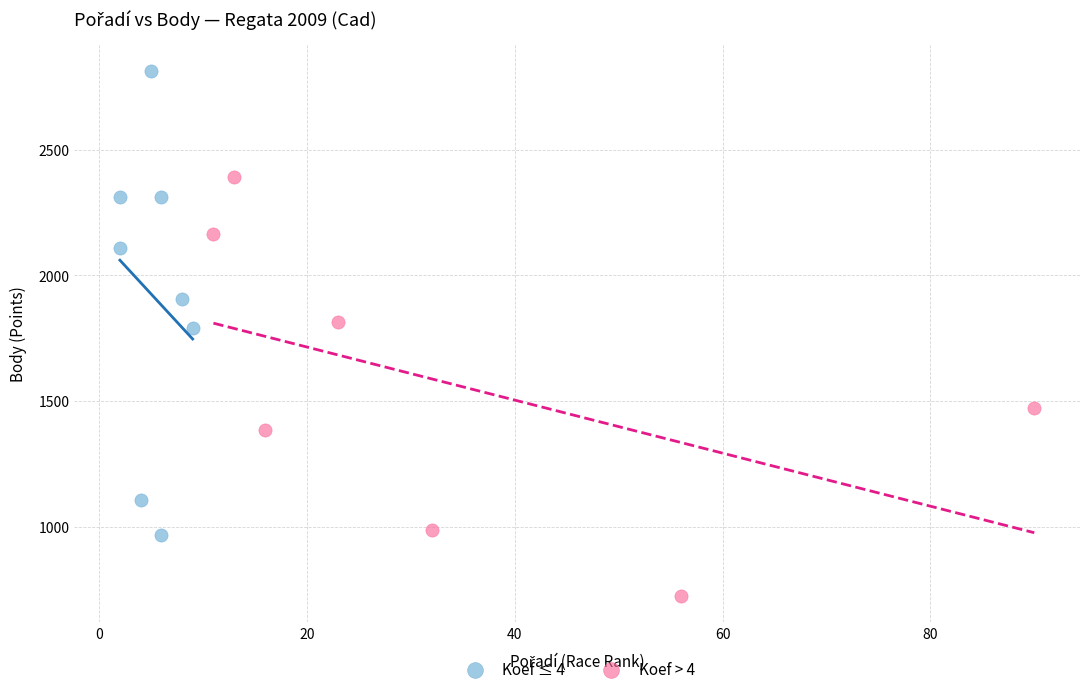

Which series contains the highest Y value?

Koef ≤ 4